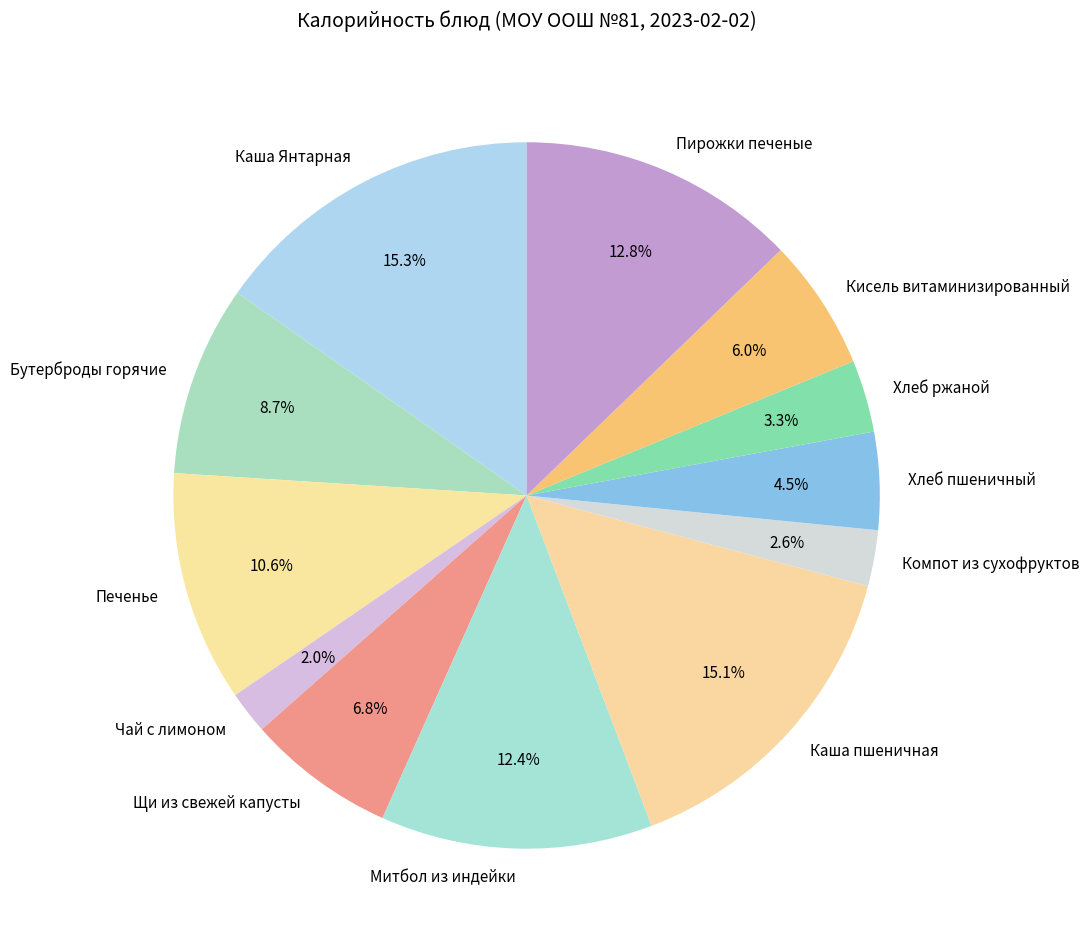

To the nearest percent, what is the combined percentage of Печенье and Щи из свежей капусты?

17%